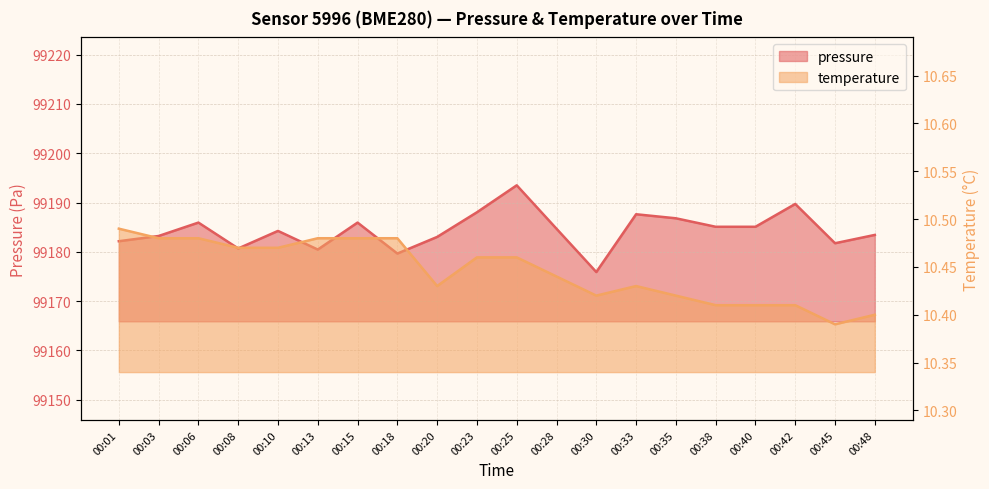

What is the minimum value shown in the chart?

10.4